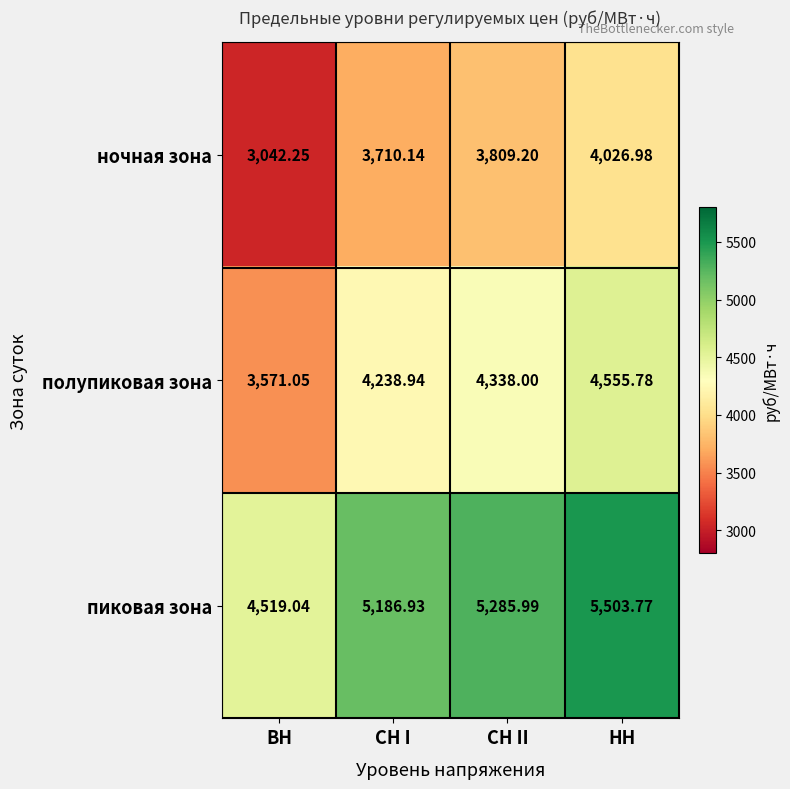

Rank the series at СН II from highest to lowest value.

пиковая зона, полупиковая зона, ночная зона